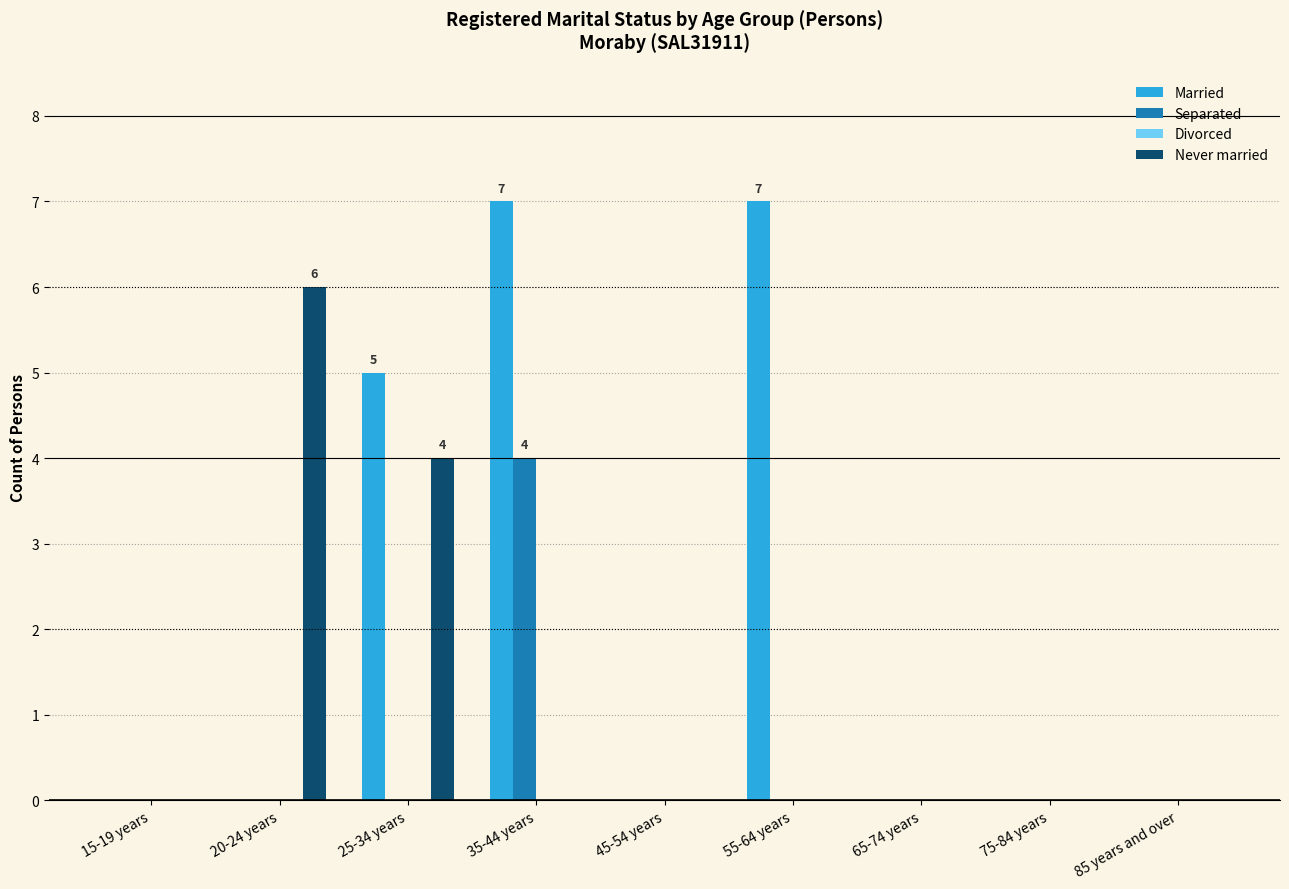

Reading left to right, list all the values displayed in this chart.

Married: 15-19 years=0	20-24 years=0	25-34 years=5	35-44 years=7	45-54 years=0	55-64 years=7	65-74 years=0	75-84 years=0	85 years and over=0
Separated: 15-19 years=0	20-24 years=0	25-34 years=0	35-44 years=4	45-54 years=0	55-64 years=0	65-74 years=0	75-84 years=0	85 years and over=0
Never married: 15-19 years=0	20-24 years=6	25-34 years=4	35-44 years=0	45-54 years=0	55-64 years=0	65-74 years=0	75-84 years=0	85 years and over=0